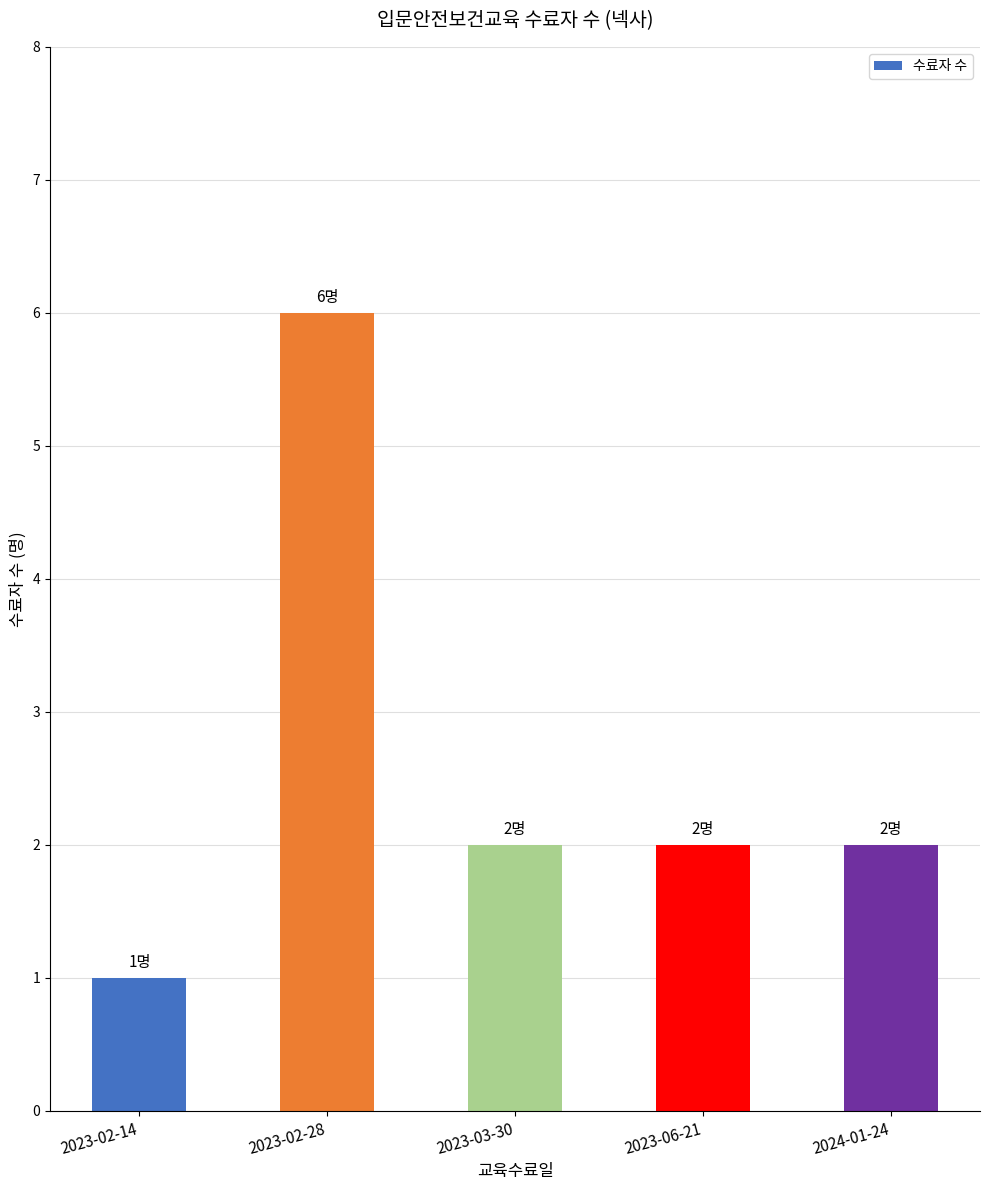

The value at 2024-01-24 is 1. True or false?

False